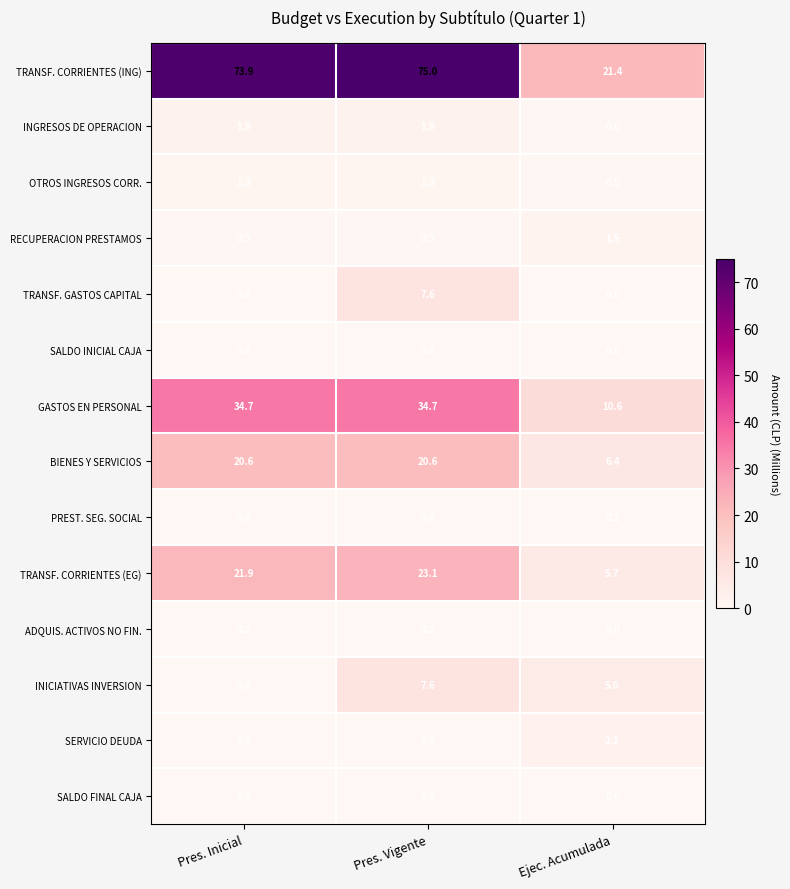

Read the OTROS INGRESOS CORR. value at Pres. Vigente.

1.3